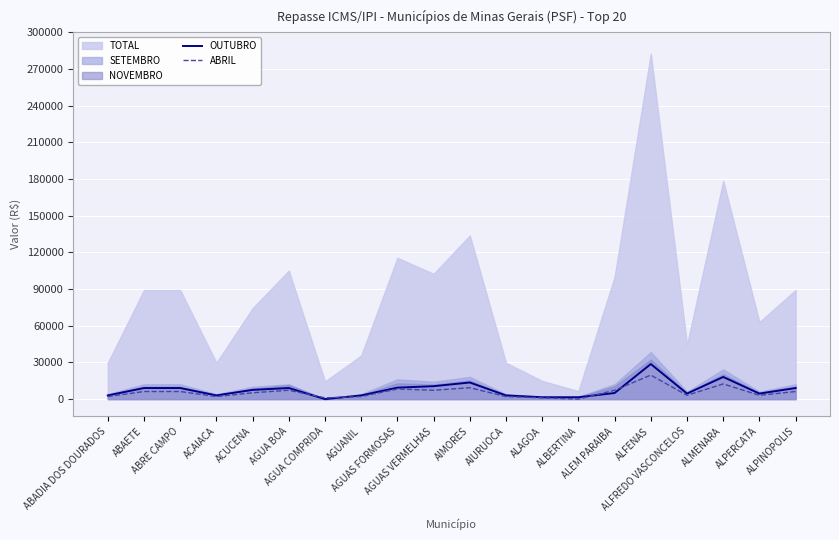

True or false: OUTUBRO and ABRIL cross at least once.

True